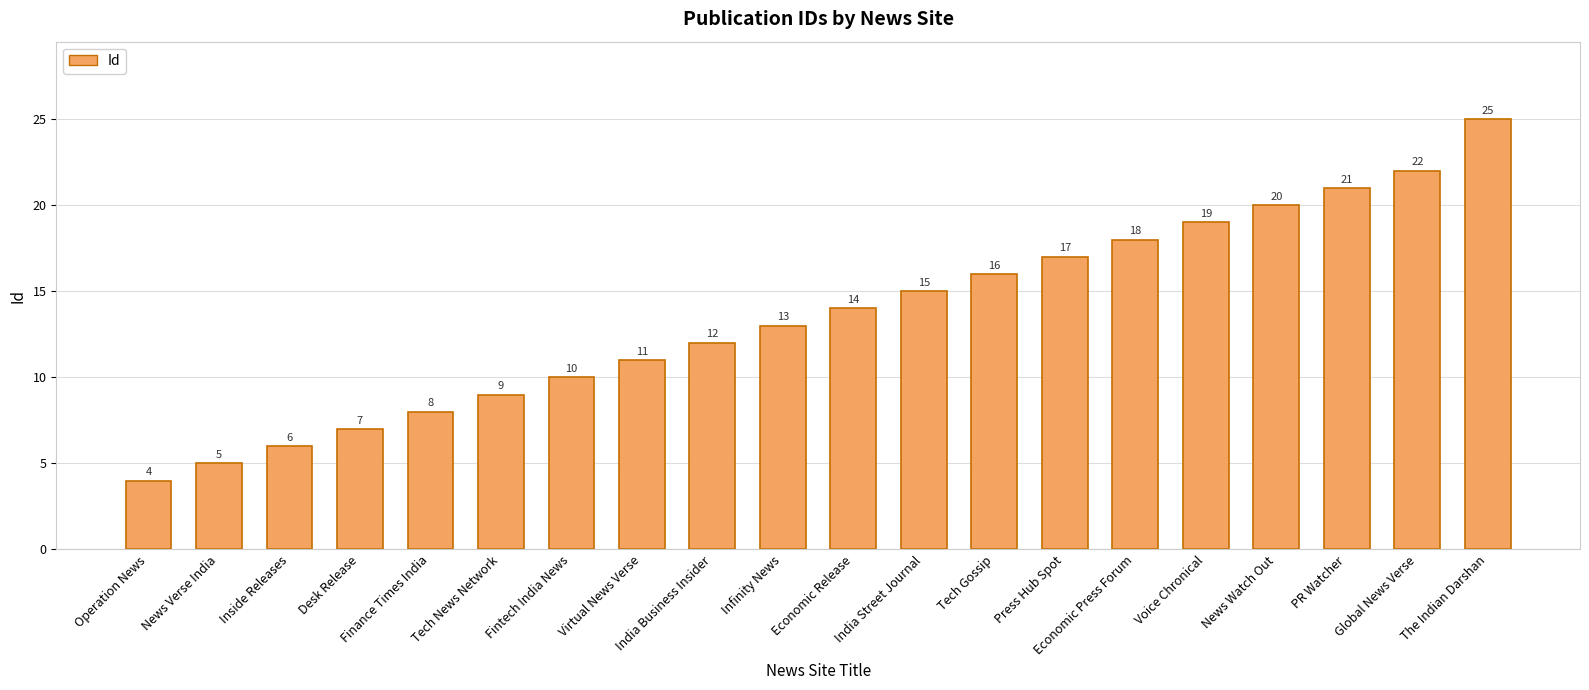

What is the difference between the values at Voice Chronical and News Watch Out?

1